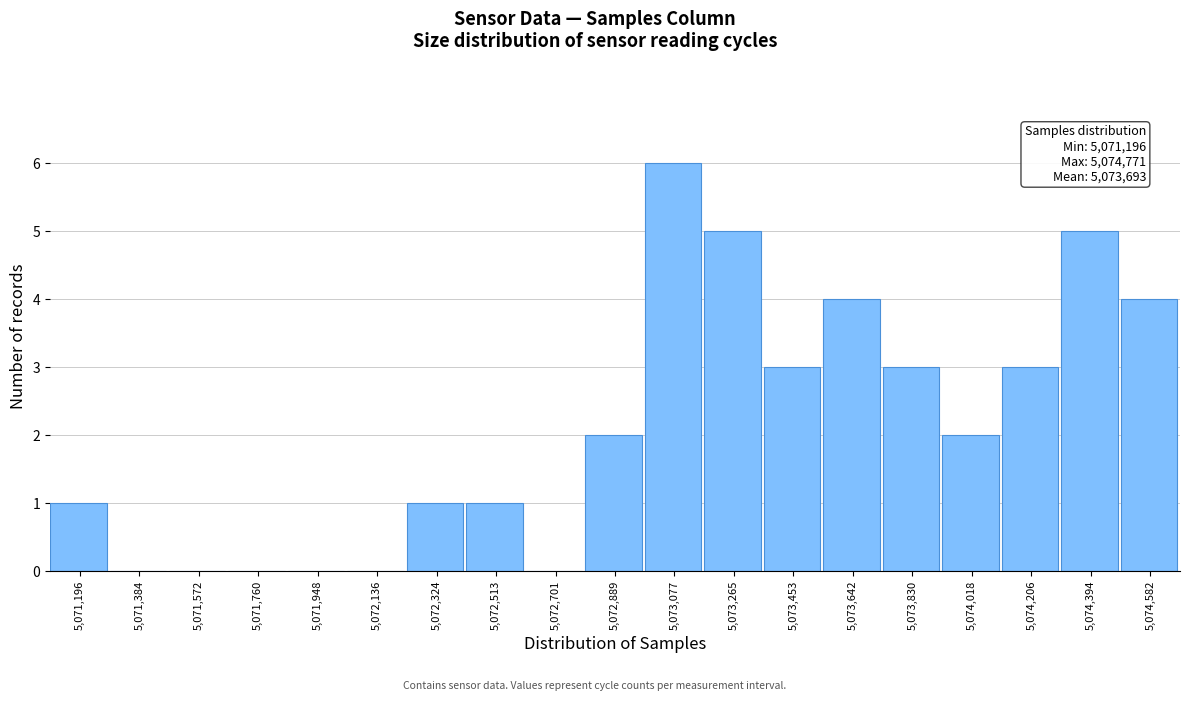

Reading left to right, extract all data points from this chart.

5,071,196=1	5,071,384=0	5,071,572=0	5,071,760=0	5,071,948=0	5,072,136=0	5,072,324=1	5,072,513=1	5,072,701=0	5,072,889=2	5,073,077=6	5,073,265=5	5,073,453=3	5,073,642=4	5,073,830=3	5,074,018=2	5,074,206=3	5,074,394=5	5,074,582=4